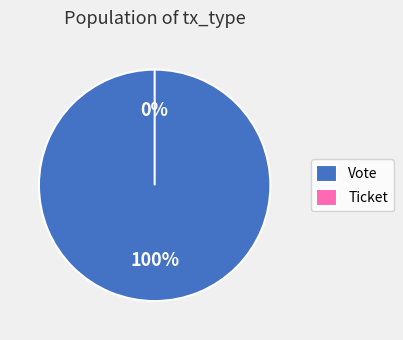

To the nearest percent, what is the difference between the Ticket (io_index=0) and Vote (io_index=1) slice percentages?

100%